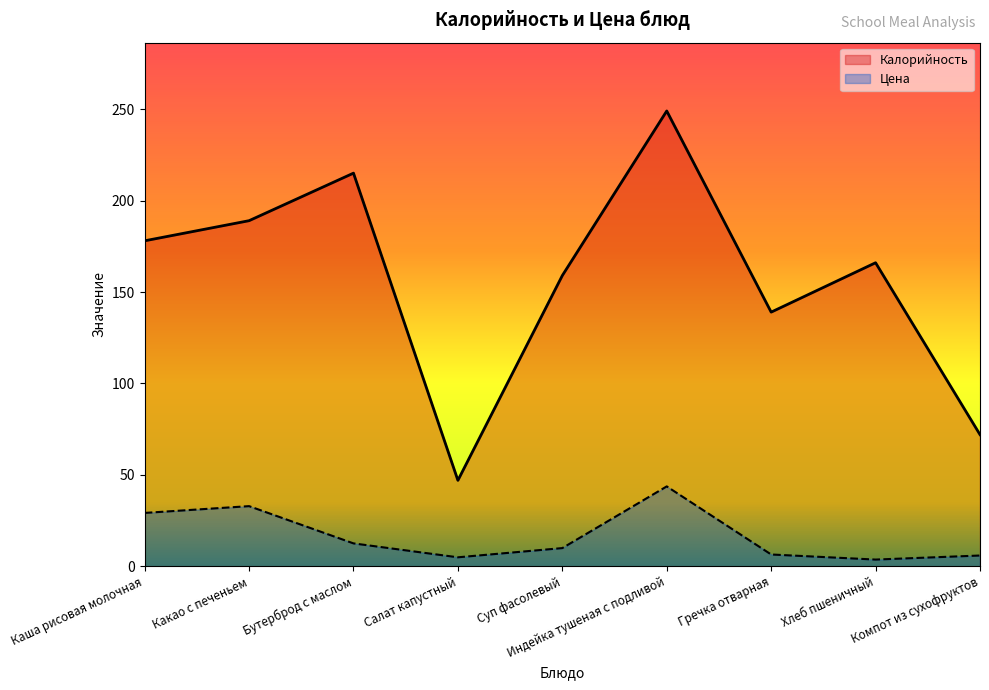

True or false: Калорийность and Цена intersect in this chart.

False